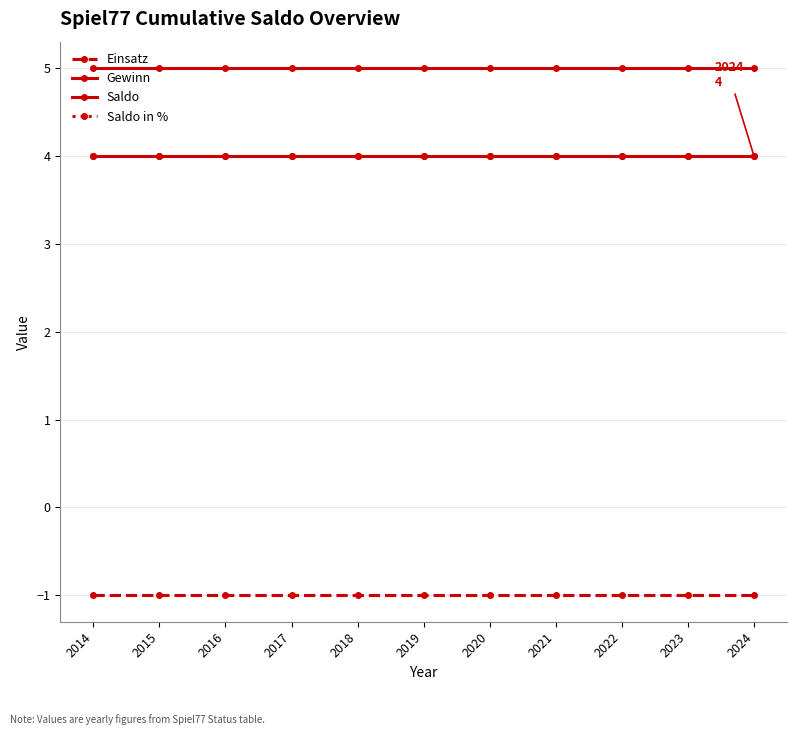

Reading right to left, list all the values displayed in this chart.

Einsatz: 2024=-1	2023=-1	2022=-1	2021=-1	2020=-1	2019=-1	2018=-1	2017=-1	2016=-1	2015=-1	2014=-1
Gewinn: 2024=5	2023=5	2022=5	2021=5	2020=5	2019=5	2018=5	2017=5	2016=5	2015=5	2014=5
Saldo: 2024=4	2023=4	2022=4	2021=4	2020=4	2019=4	2018=4	2017=4	2016=4	2015=4	2014=4
Saldo in %: 2024=4	2023=4	2022=4	2021=4	2020=4	2019=4	2018=4	2017=4	2016=4	2015=4	2014=4